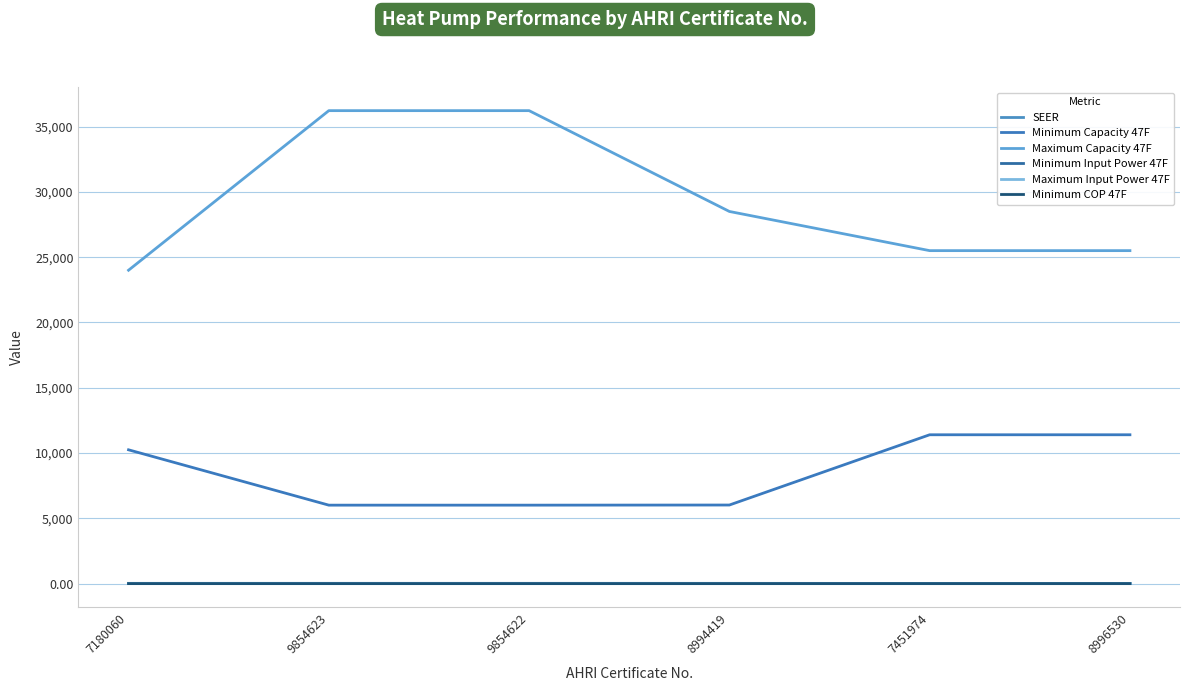

What is the lowest value of the Minimum COP 47F series?

2.4